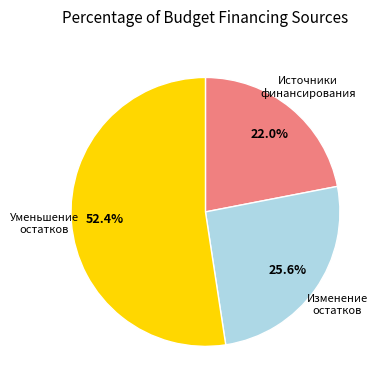

How many segments does this pie chart have?

3